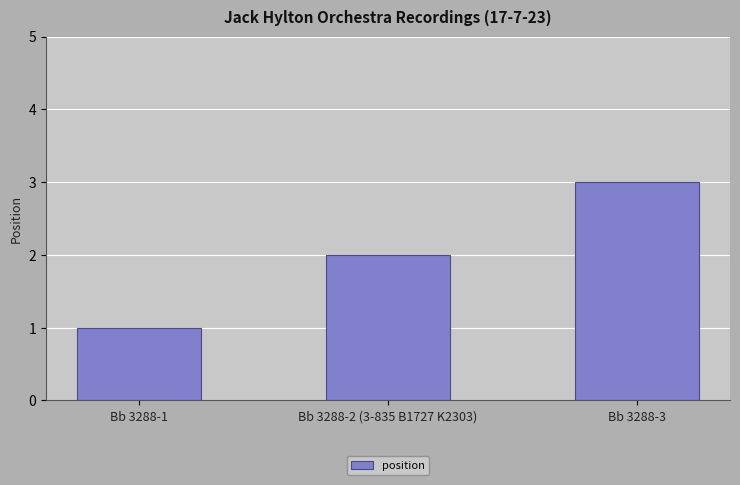

What is the change in value from Bb 3288-1 to Bb 3288-2 (3-835 B1727 K2303)?

+1